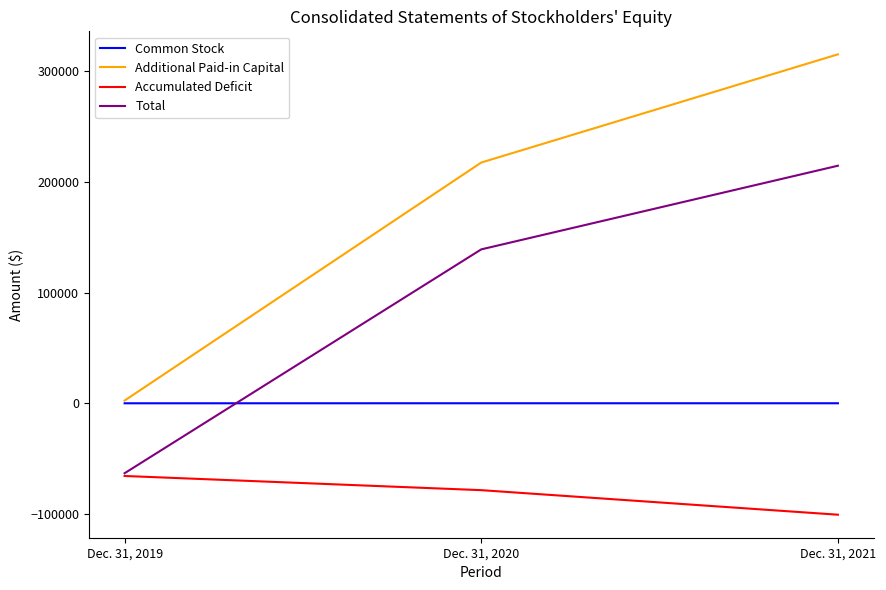

Which series has the largest total across all categories?

Additional Paid-in Capital